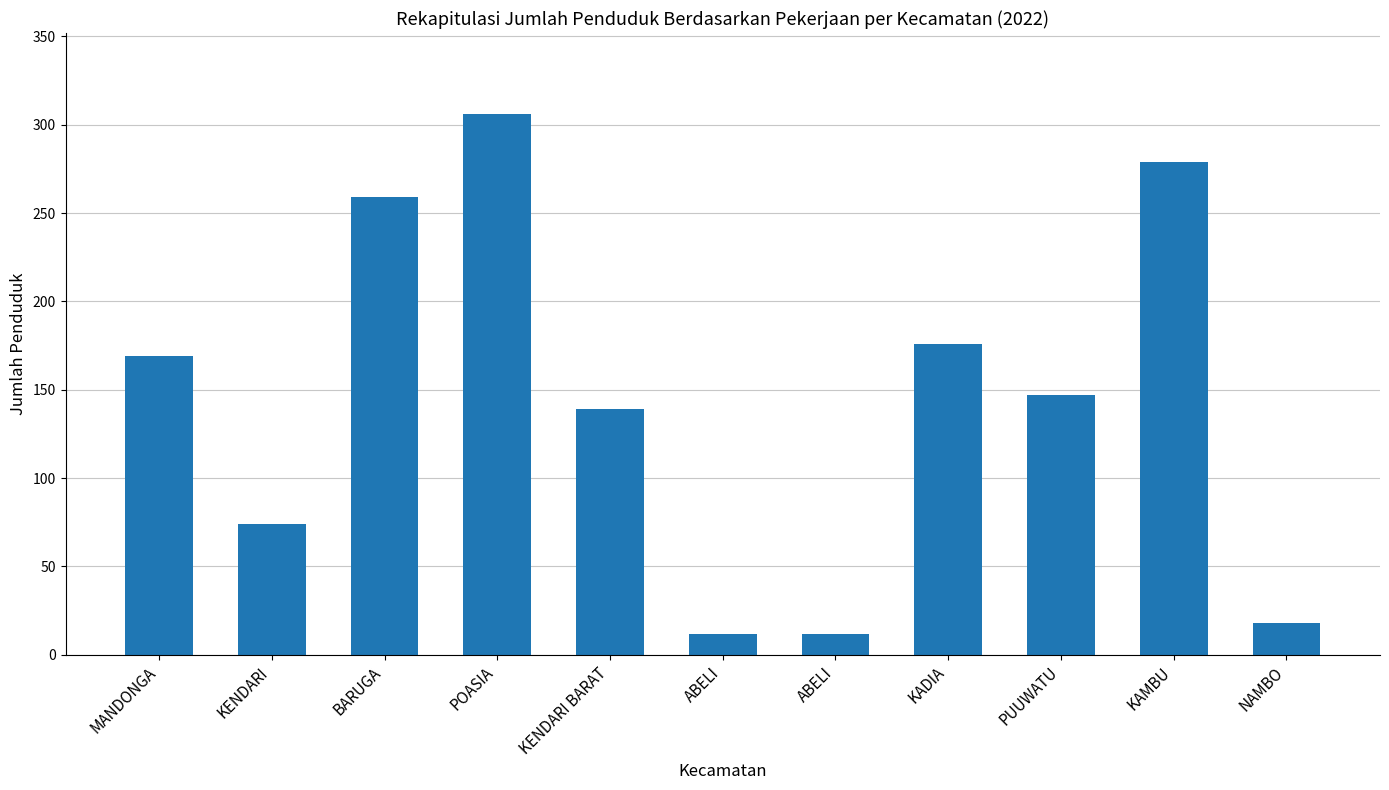

How many series are shown in this chart?

1